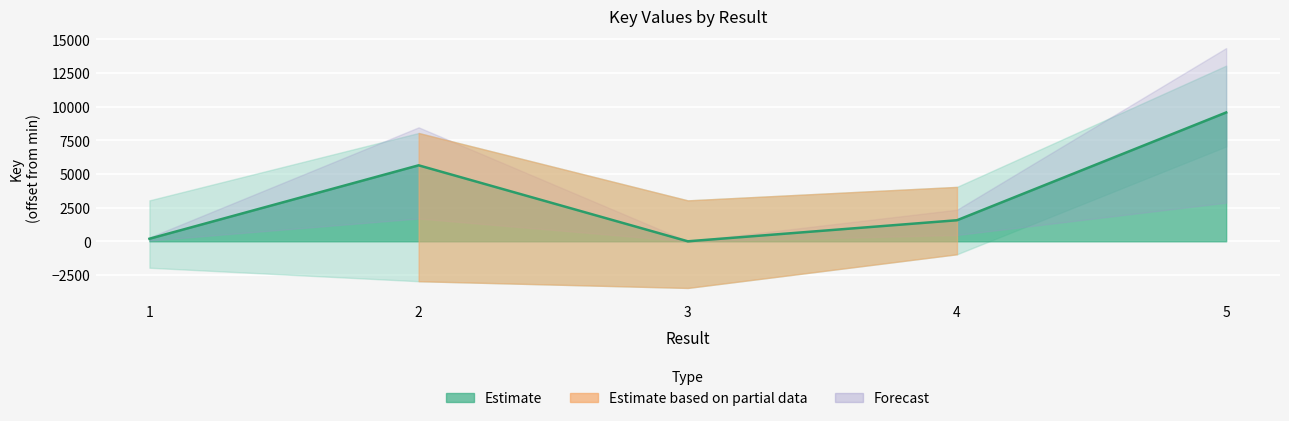

At which category does the data reach its first local valley?

3